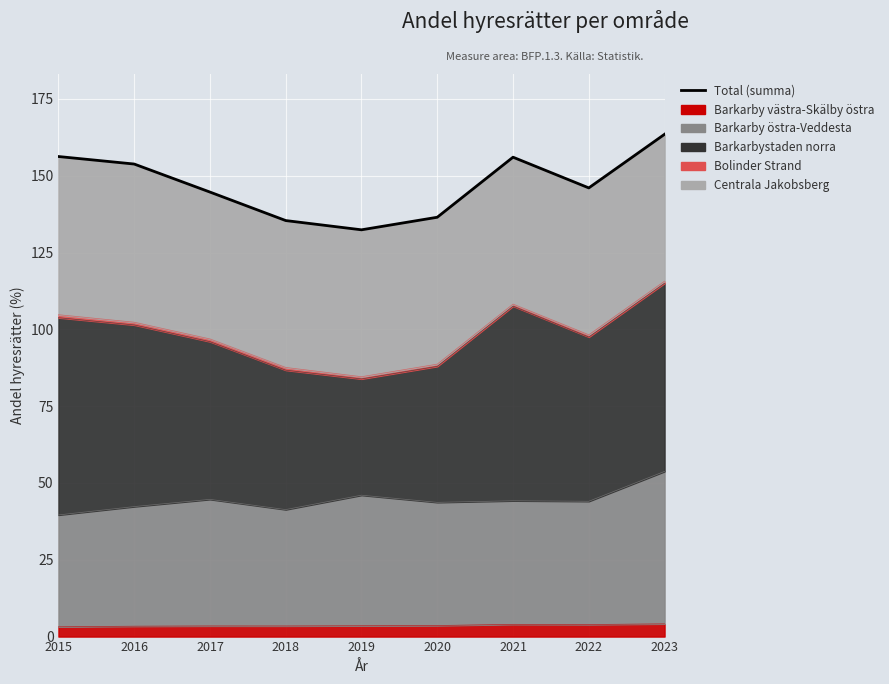

Reading left to right, list all the values displayed in this chart.

2015=156.3	2016=153.8	2017=144.7	2018=135.4	2019=132.4	2020=136.5	2021=156.0	2022=146.0	2023=163.5